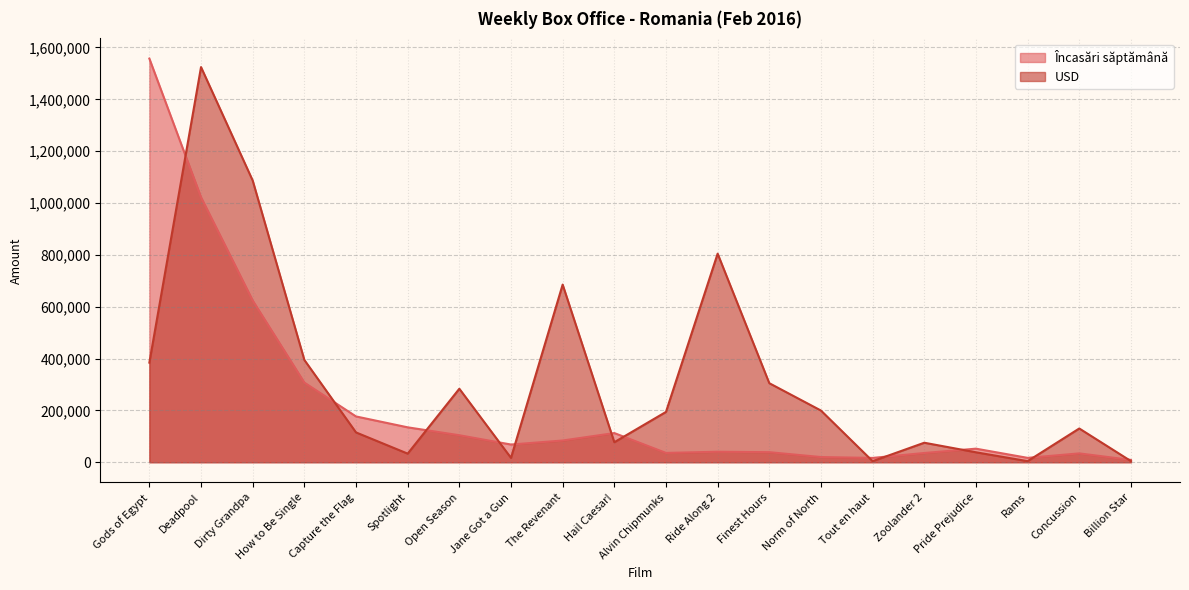

How many intersections are there between Încasări săptămână and USD?

12